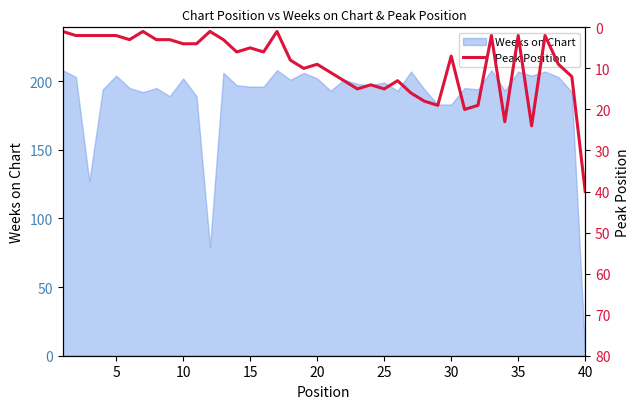

The Weeks on Chart series shows 196 at 15. True or false?

True